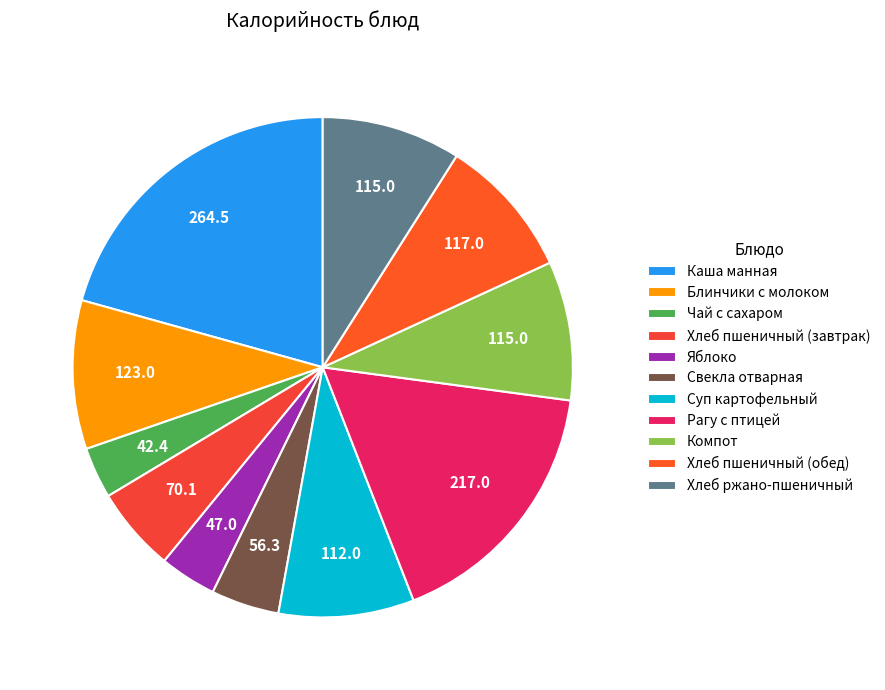

How many segments does this pie chart have?

11